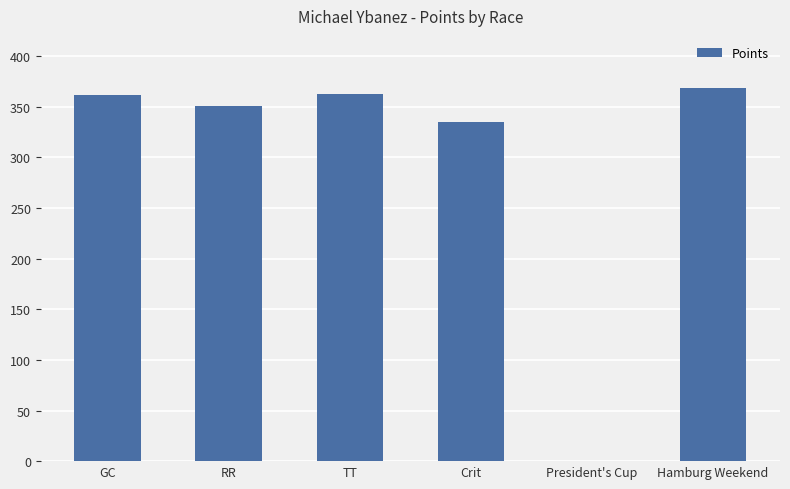

What is the change in value from GC to Crit?

-26.6